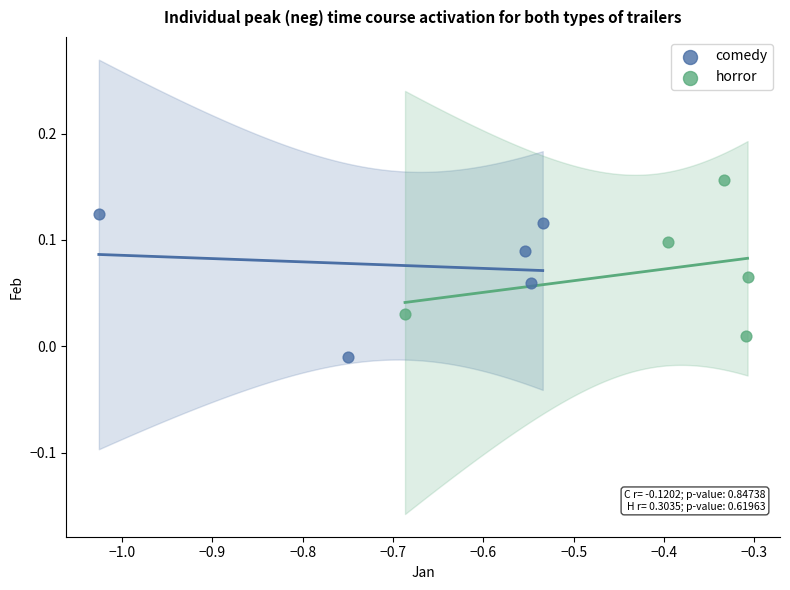

Which series contains the lowest Y value?

comedy